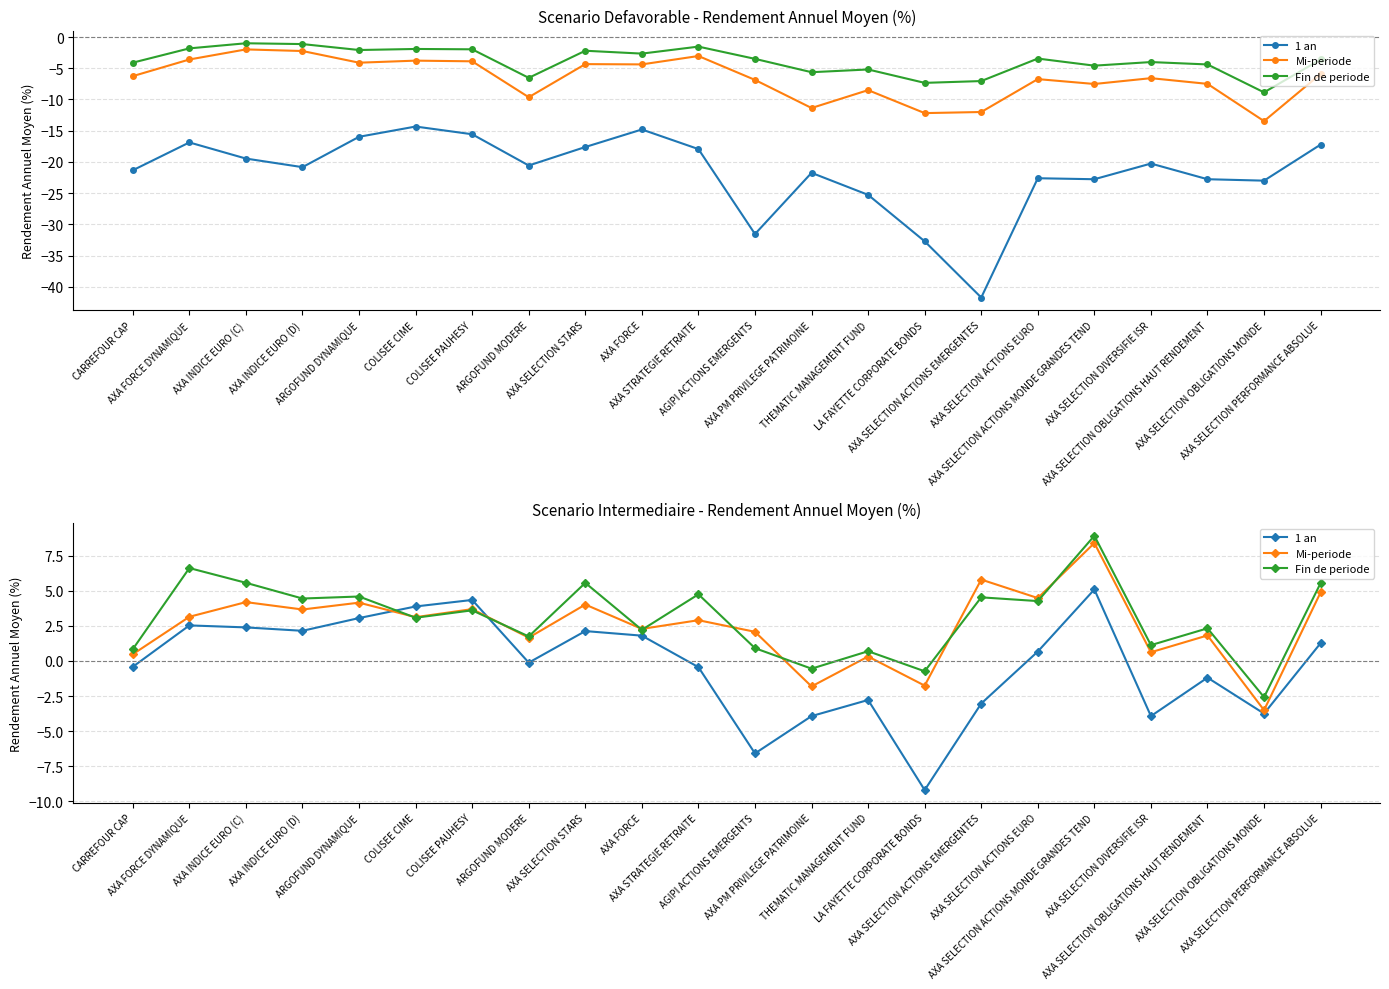

Is this an area chart (filled region under the line)?

No